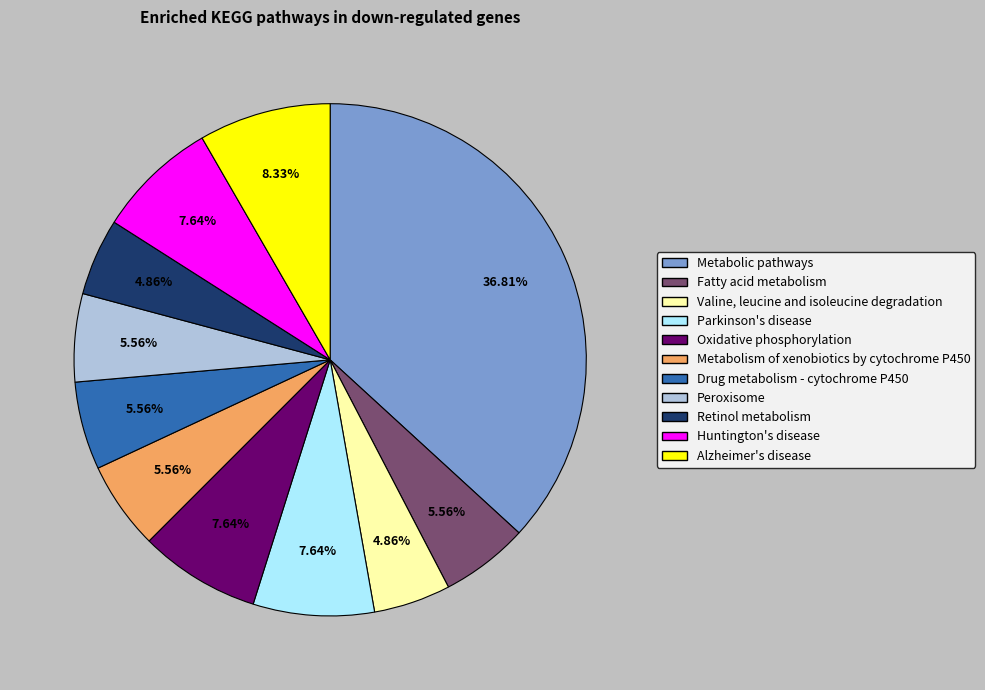

How many segments does this pie chart have?

11